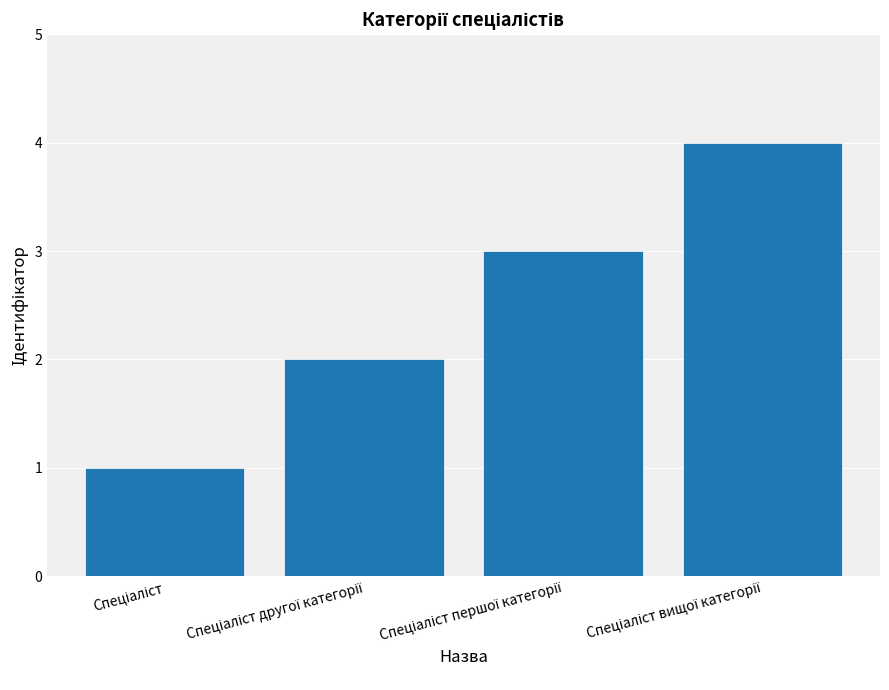

What is the sum of all values?

10